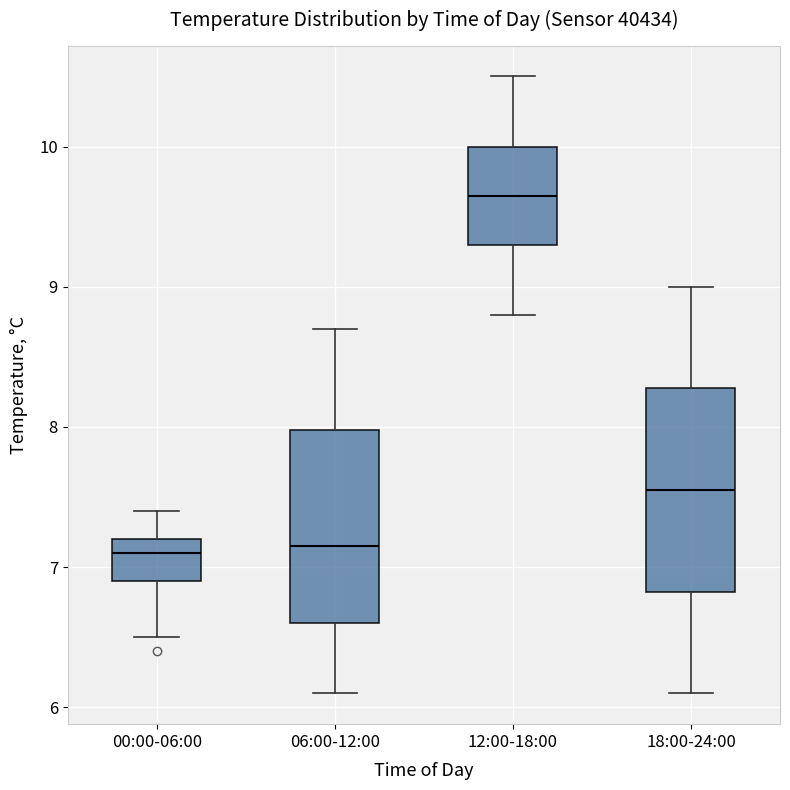

Reading left to right, transcribe this box plot: for each box, give where its median line is, the range the box spans, and where its two whiskers end, as read against the y-axis. The values are not printed on the chart, so give them approximately, as read against the axis.

00:00-06:00: median 7.1, box 6.9 to 7.2, whiskers 6.5 to 7.4
06:00-12:00: median 7.2, box 6.6 to 8.0, whiskers 6.1 to 8.7
12:00-18:00: median 9.7, box 9.3 to 10.0, whiskers 8.8 to 10.5
18:00-24:00: median 7.6, box 6.8 to 8.3, whiskers 6.1 to 9.0